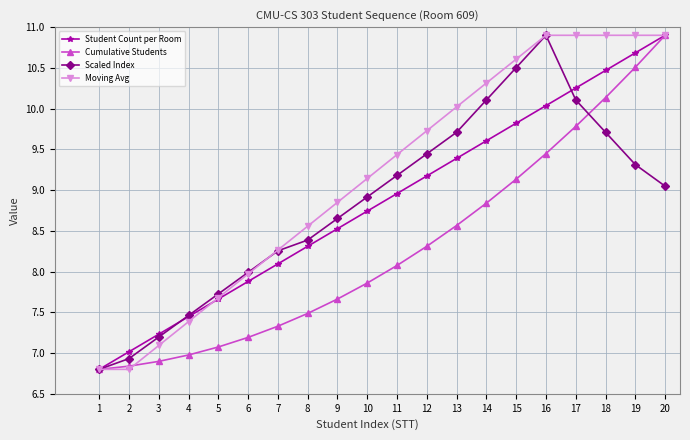

The Scaled Index series shows 12.1 at 11. True or false?

False